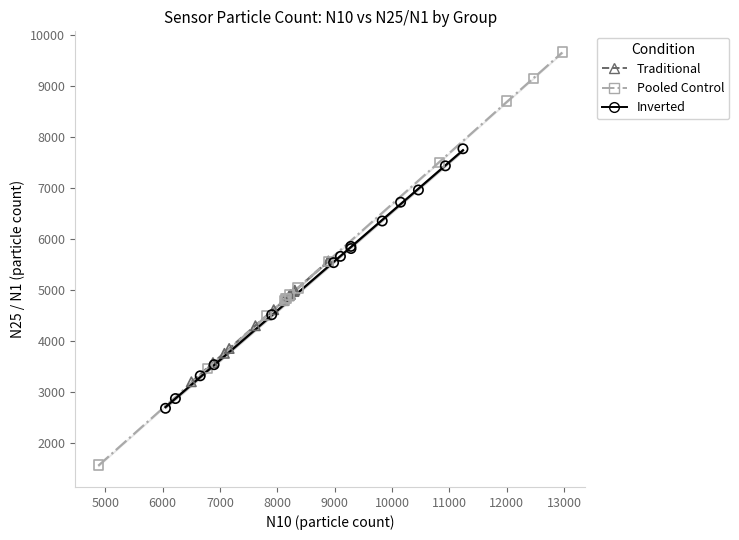

Which series has the largest Y range (max minus min)?

Pooled Control